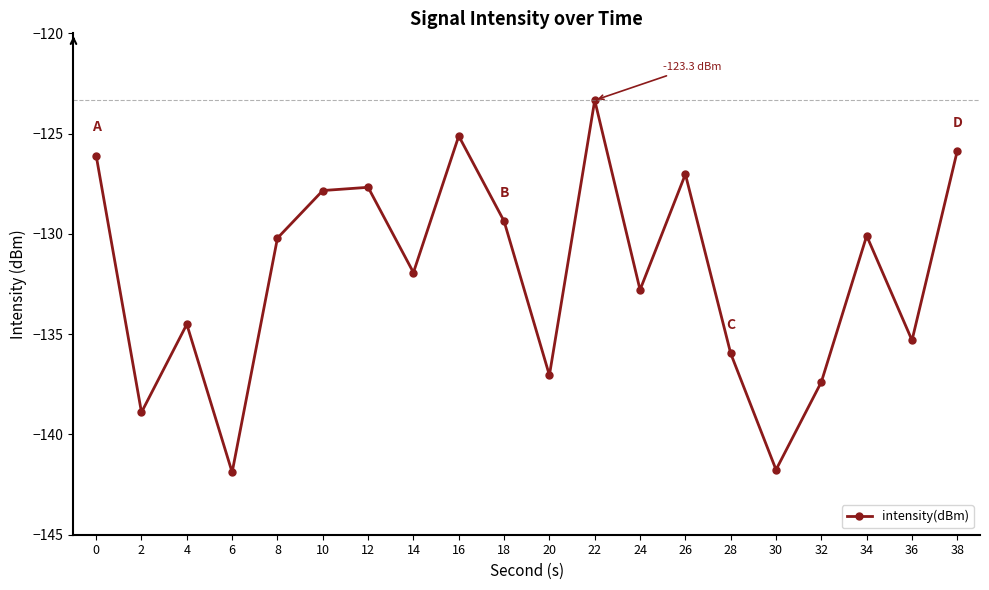

At which category does the chart reach its peak across all series?

22